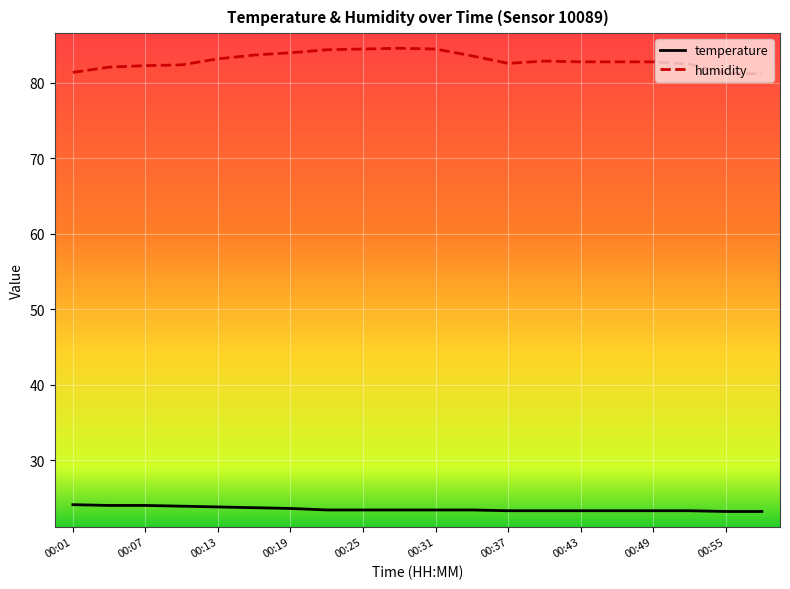

Is this an area chart (filled region under the line)?

No